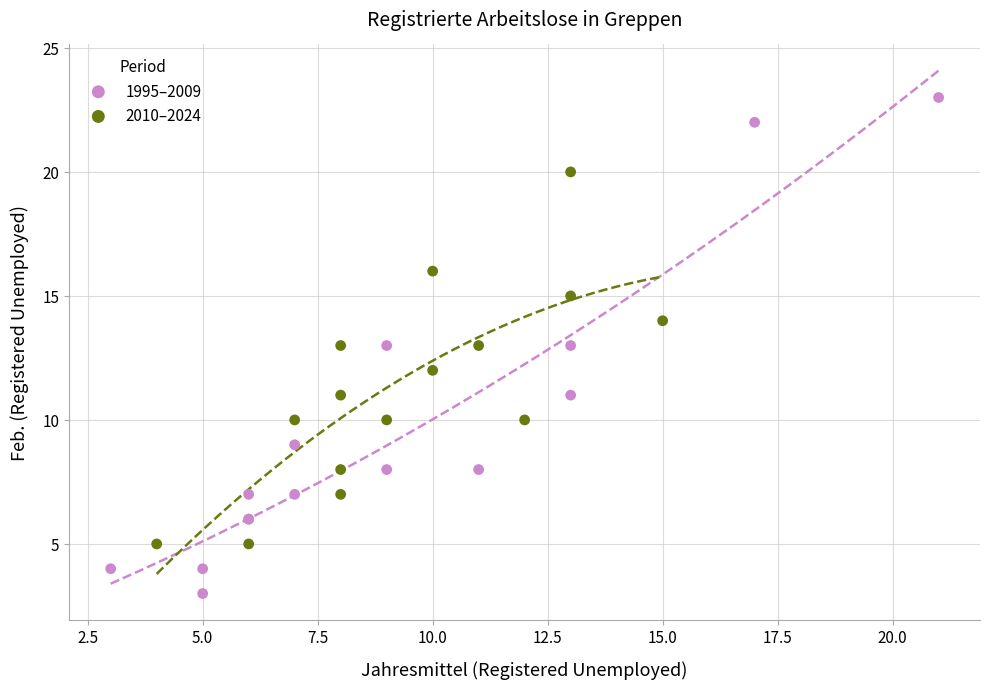

Which series contains the highest Y value?

1995–2009